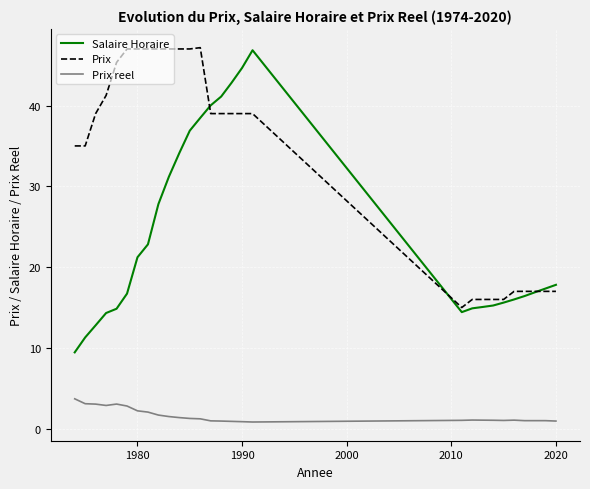

Which series has the widest spread of values?

Salaire Horaire